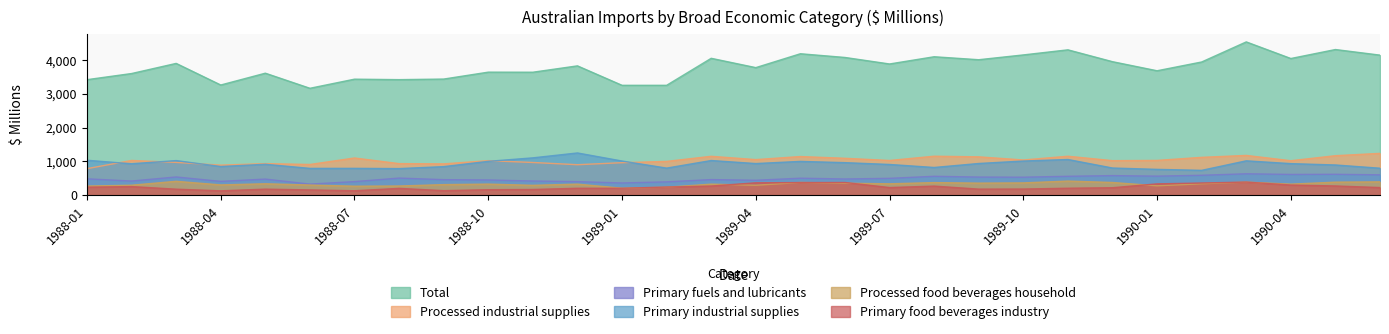

How many interior local peaks does the Primary fuels and lubricants series have?

9